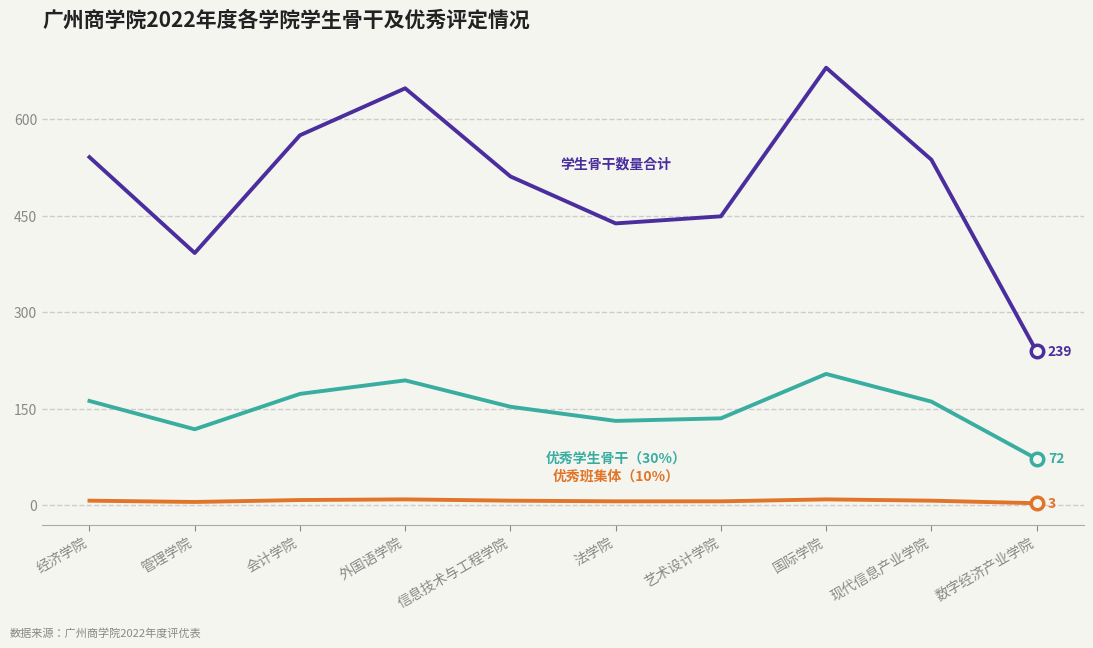

Which category has the highest value across all series?

国际学院